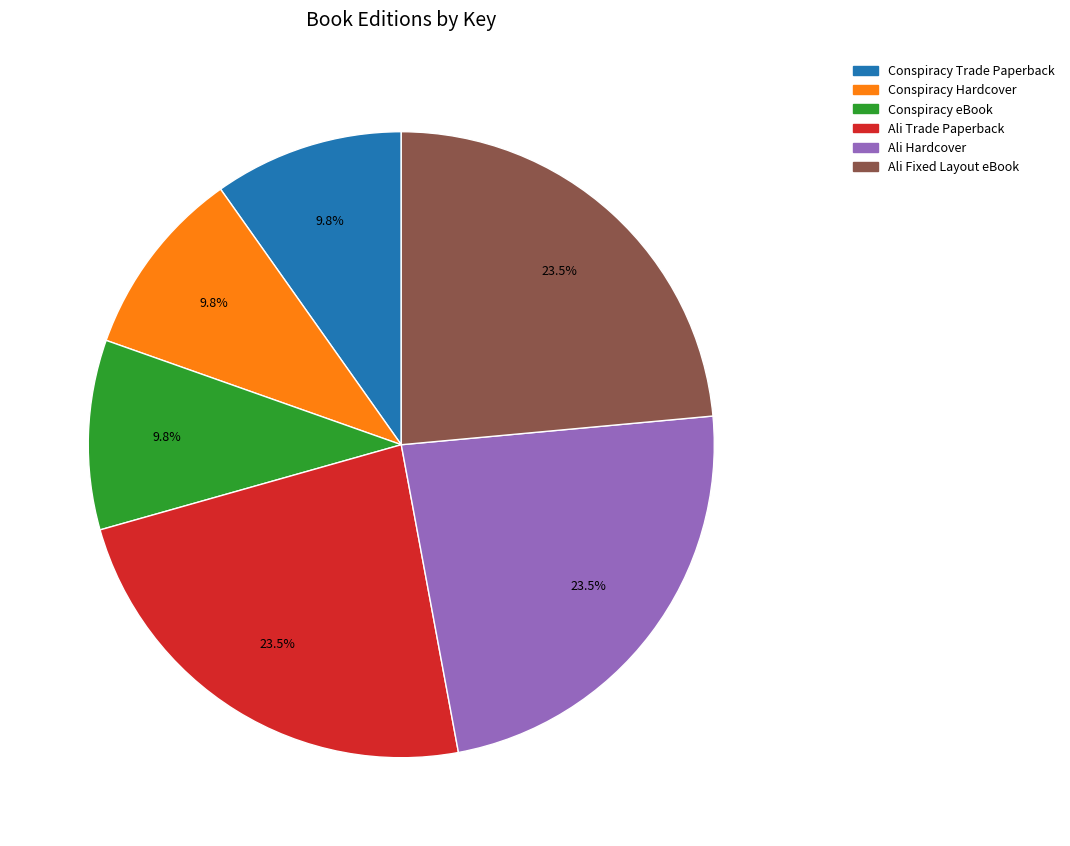

Is there a majority slice in this chart?

No